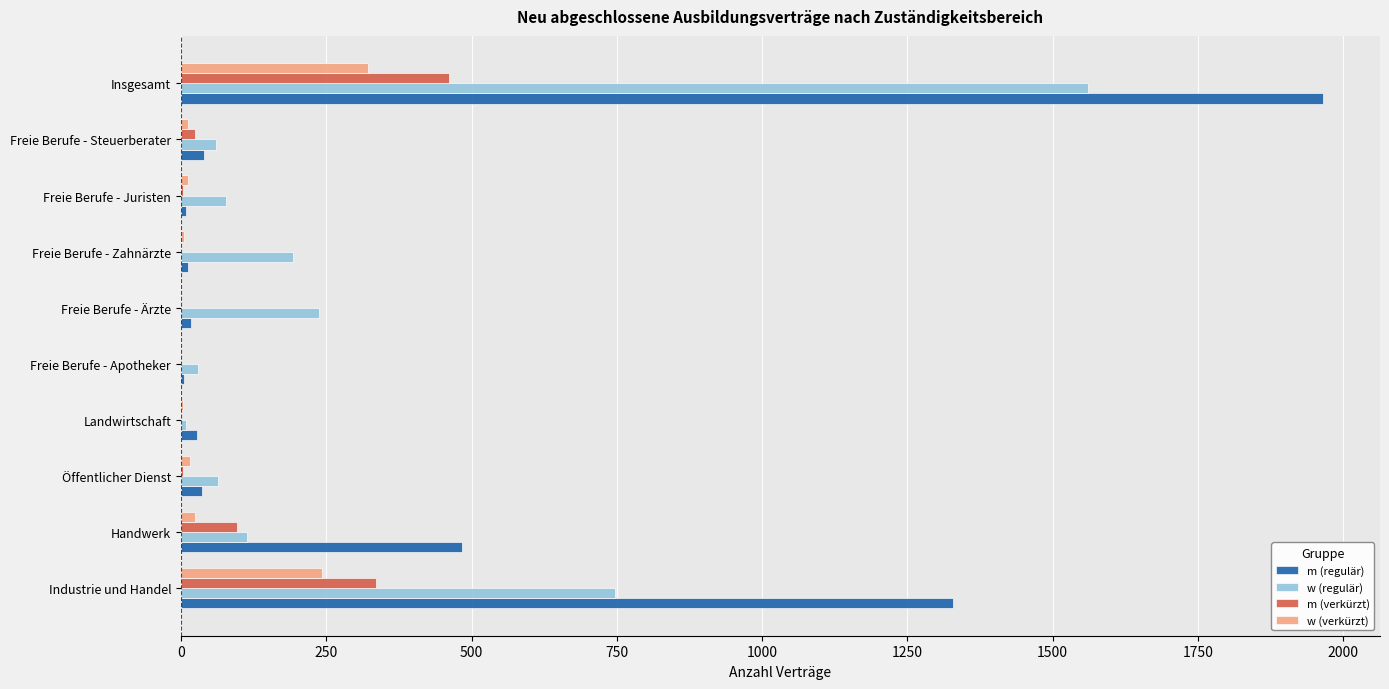

At which label does w (verkürzt) reach its peak?

Insgesamt